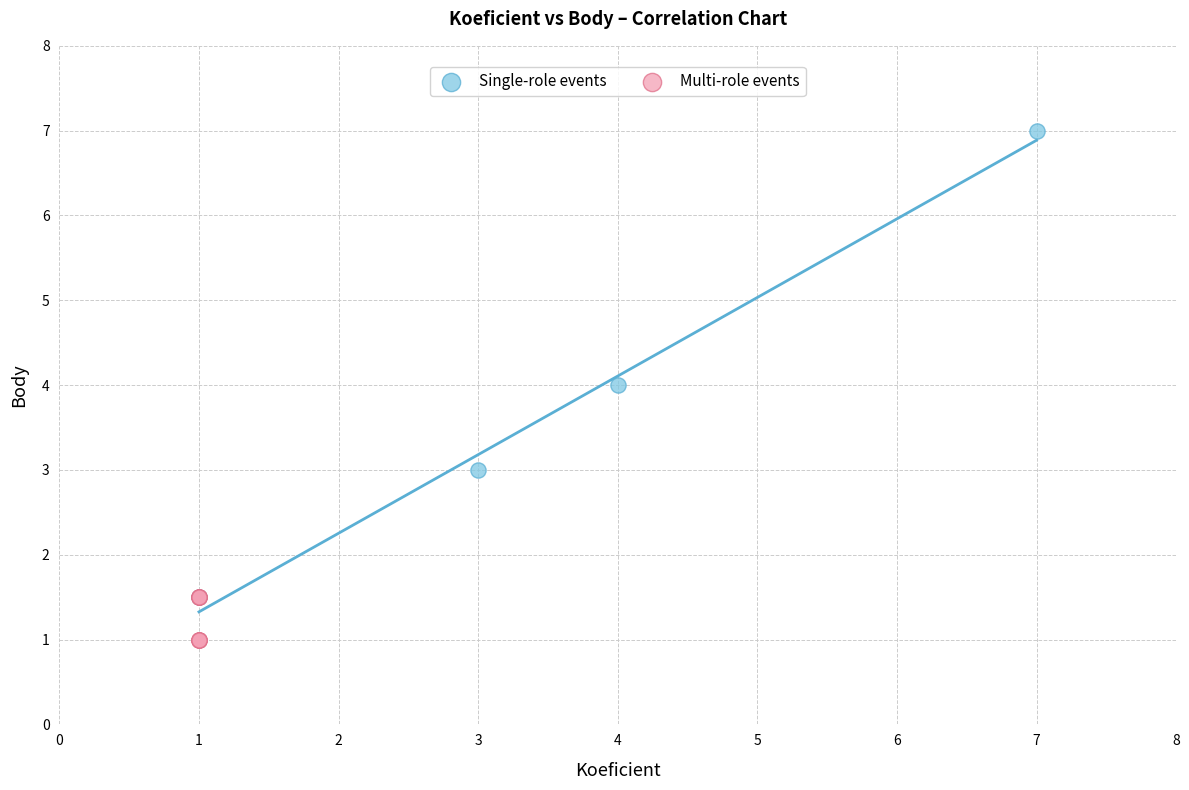

Which series reaches the minimum Y coordinate?

Multi-role events